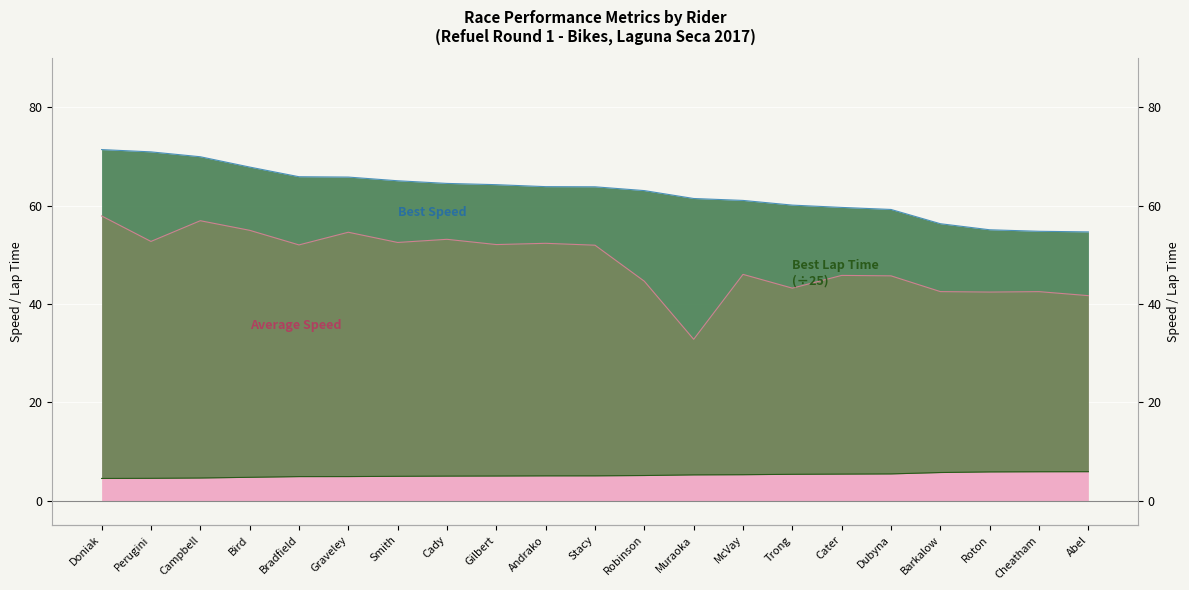

How many values in the Best Lap time series exceed 5?

13